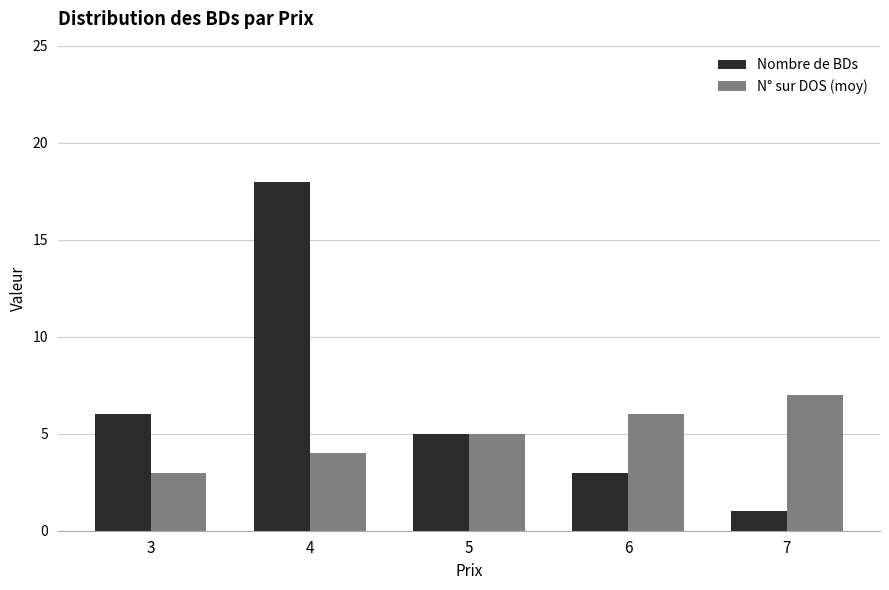

Reading left to right, transcribe all the data shown in this chart.

Nombre de BDs: 6	18	5	3	1
N° sur DOS (moy): 3	4	5	6	7